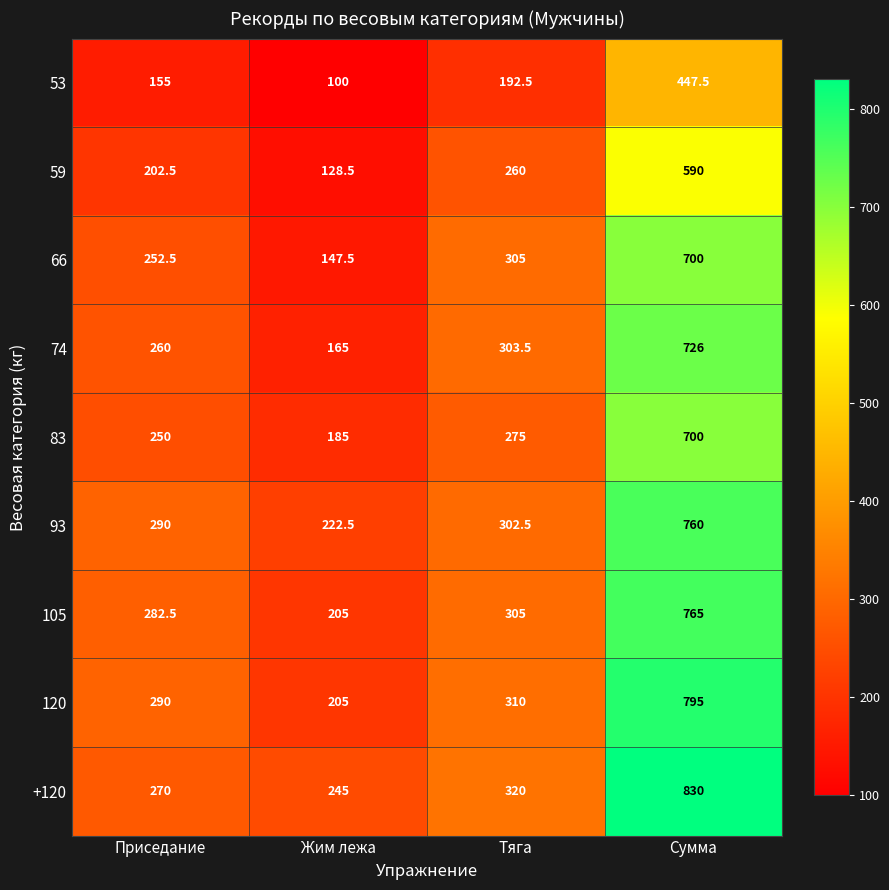

Which series has the largest total across all categories?

+120